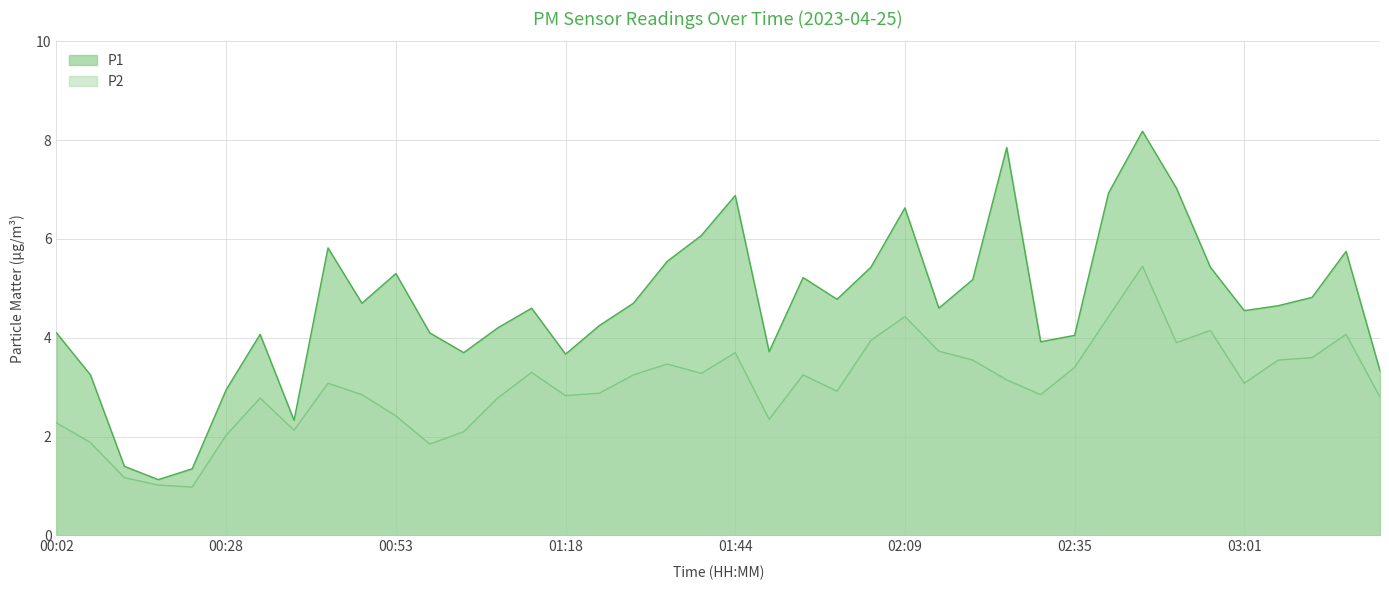

How many data points in P2 are above 3?

21